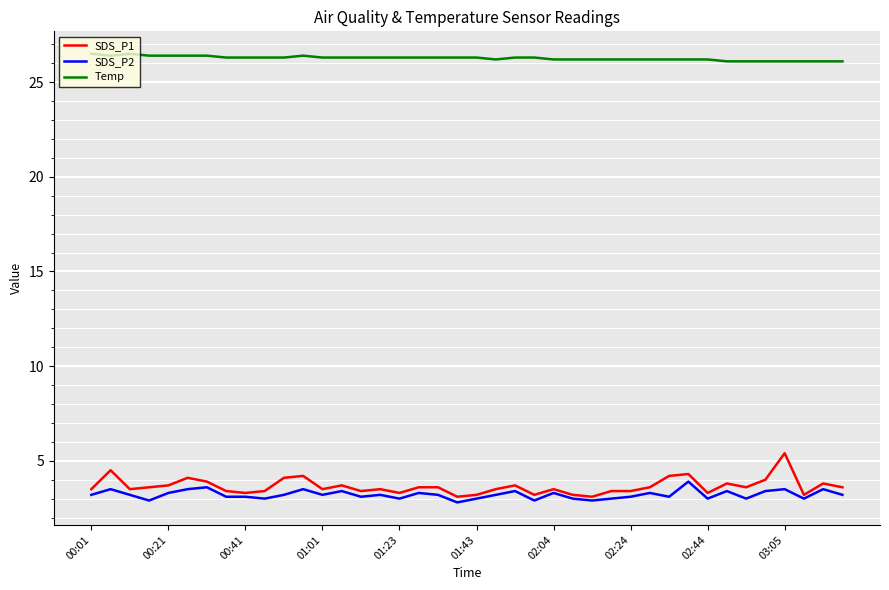

What is the highest value of the SDS_P2 series?

3.9